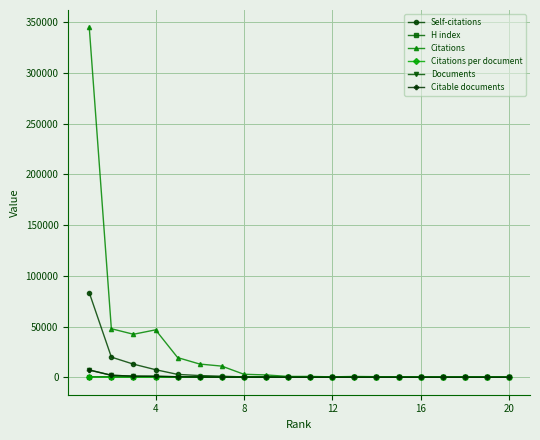

What are all the series names shown in the legend?

Self-citations, H index, Citations, Citations per document, Documents, Citable documents